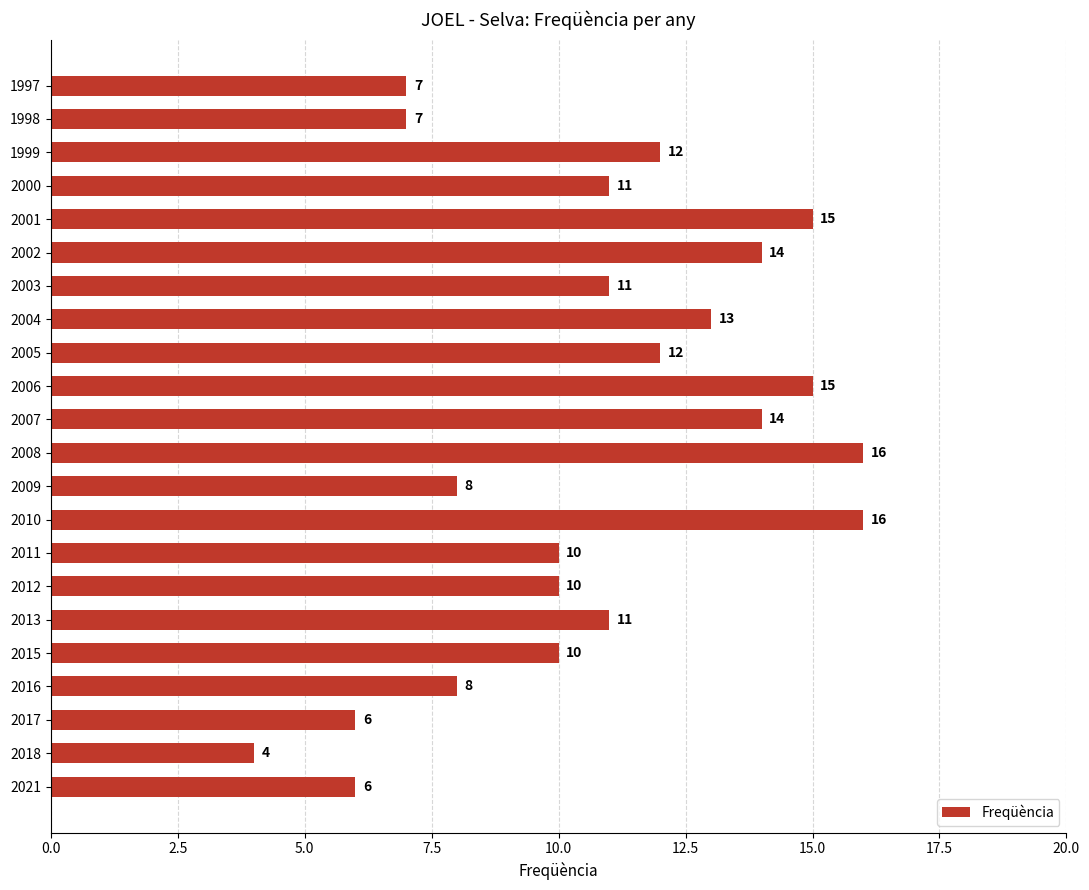

How many bars are there in total?

22